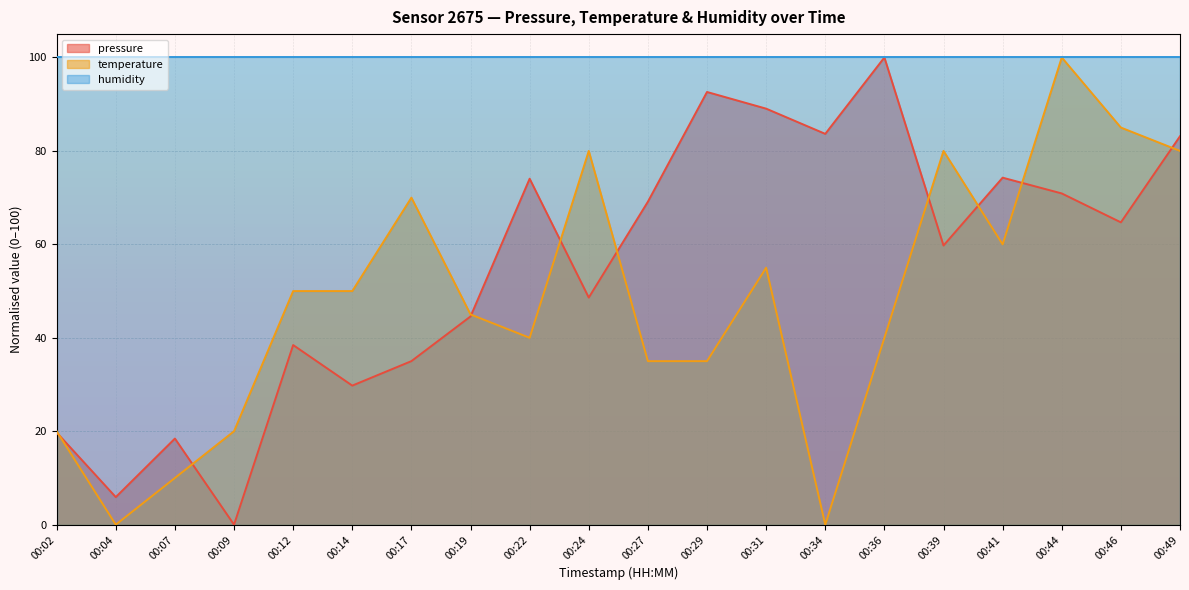

At which label does pressure first exceed 64?

00:22